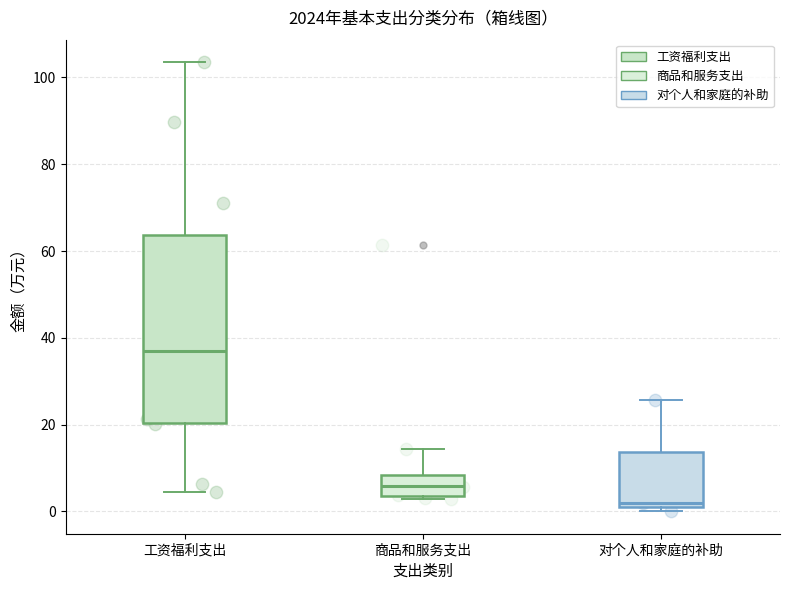

Which box is the tallest, from its lower edge to its upper edge?

工资福利支出